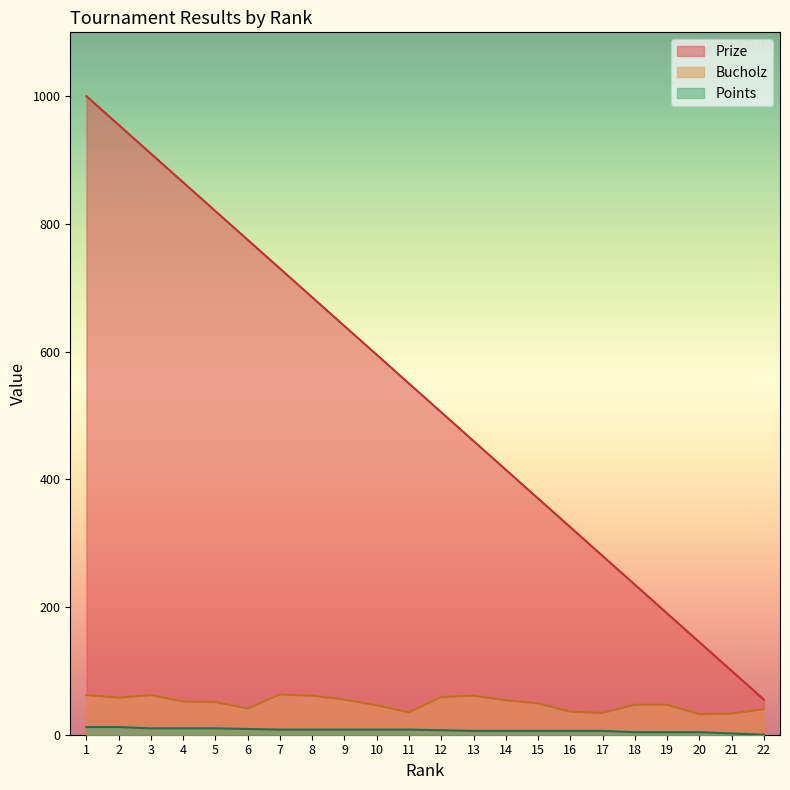

How many values in the Bucholz series are below 51?

11